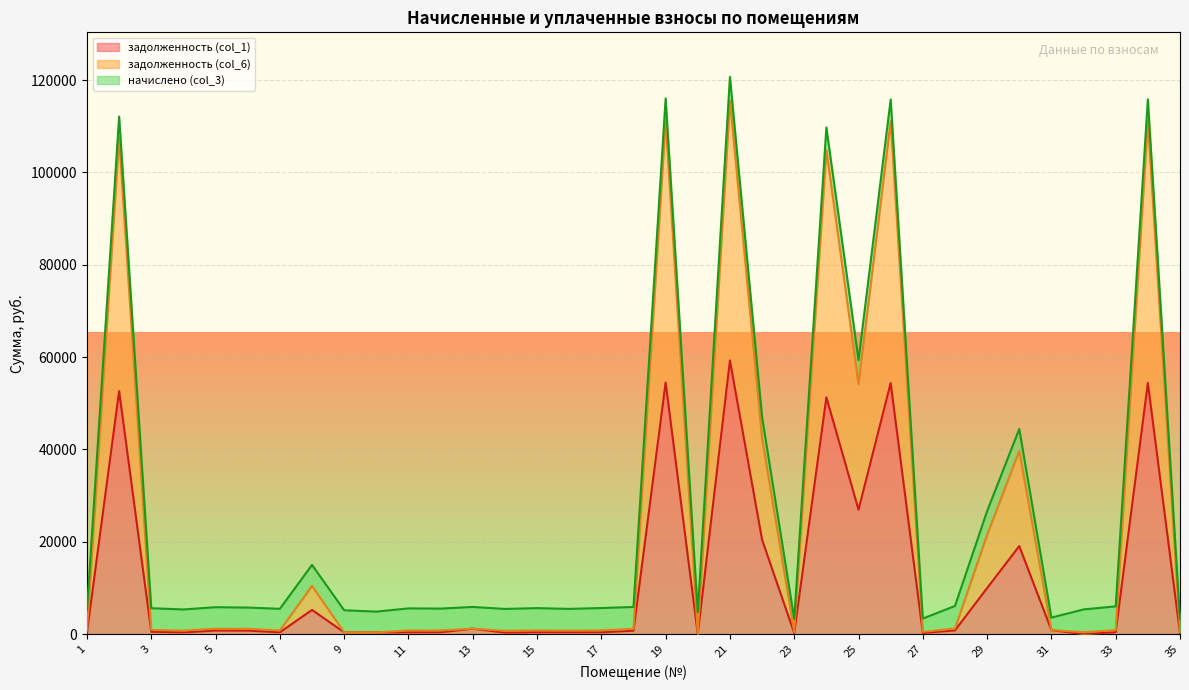

At which category is the sum across all series the highest?

21